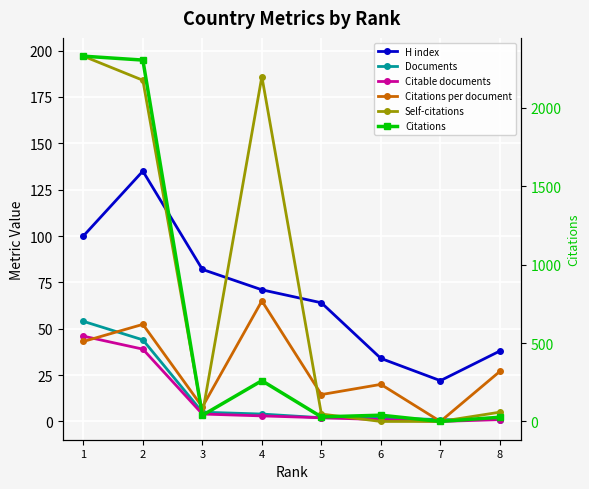

Where does the Citations series first go above 40?

1